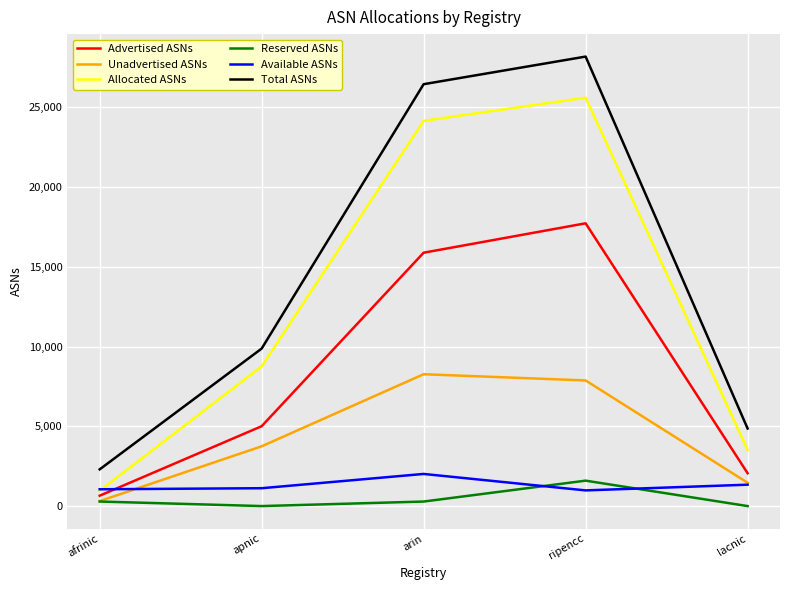

Which series changed the most between apnic and arin?

Total ASNs